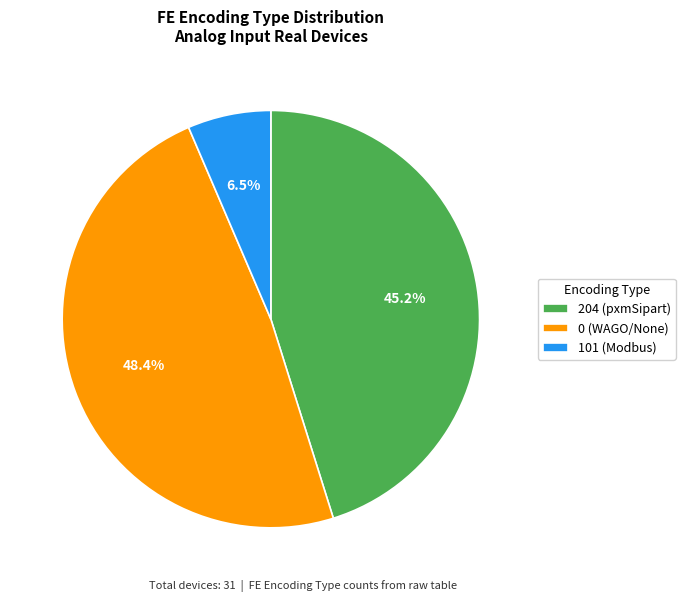

Which slice is the largest?

0 (WAGO/None)